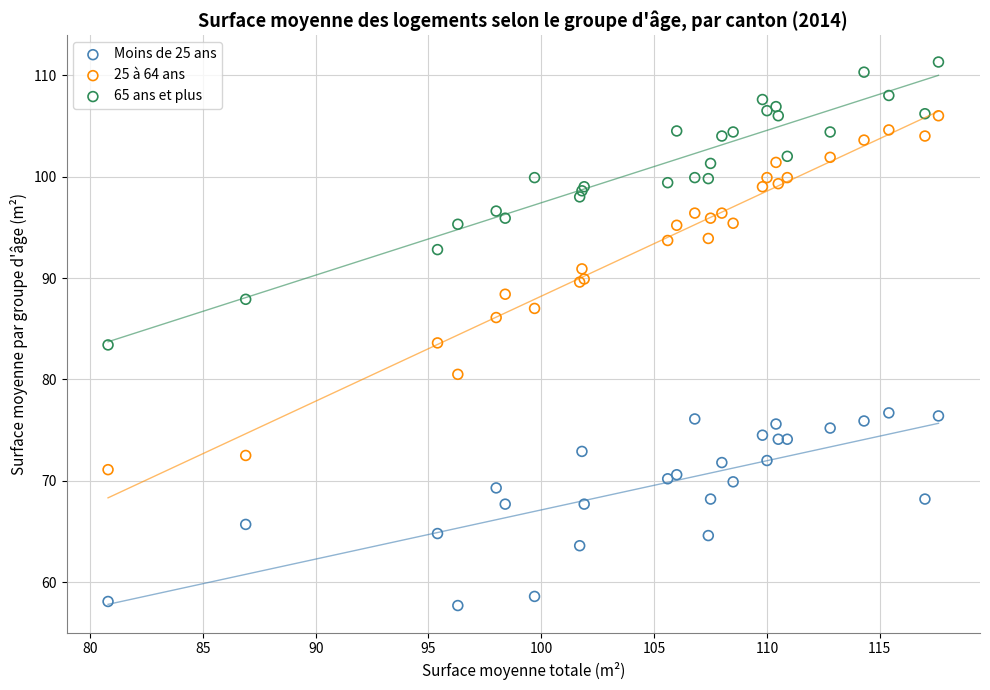

What is the X range (max minus min) for the scatter plot?

36.8